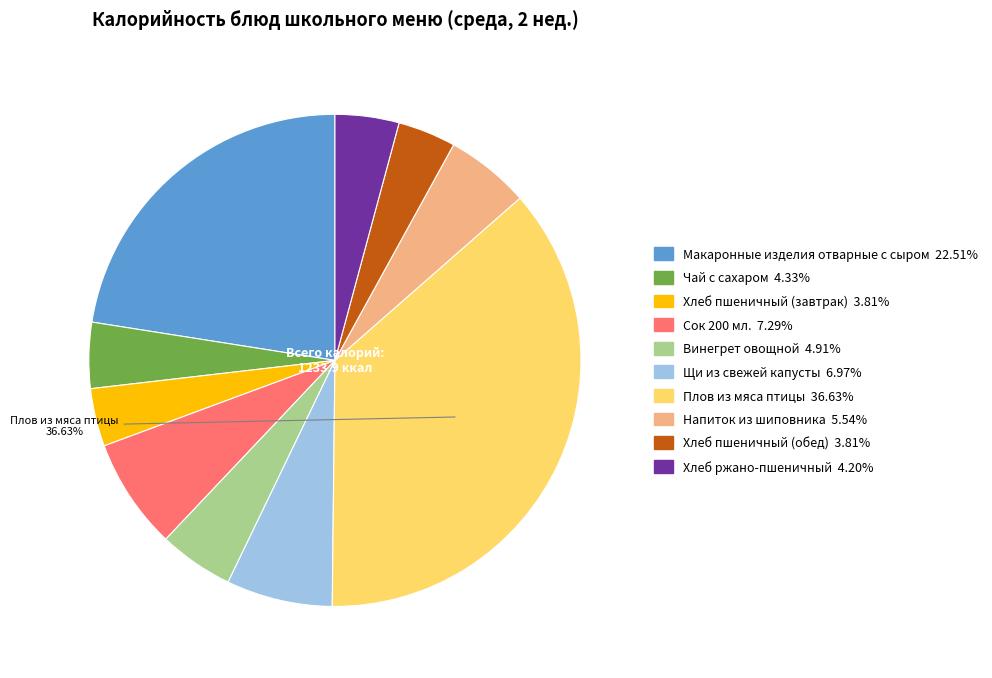

Count the number of slices in the pie.

10